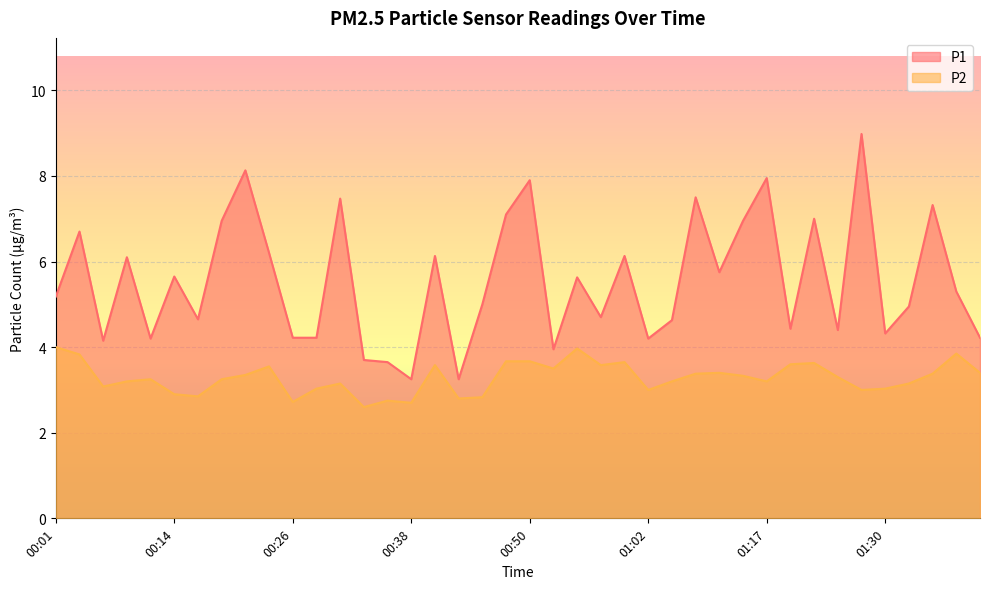

What is the difference between the maximum and second lowest values in the P1 series?

5.7